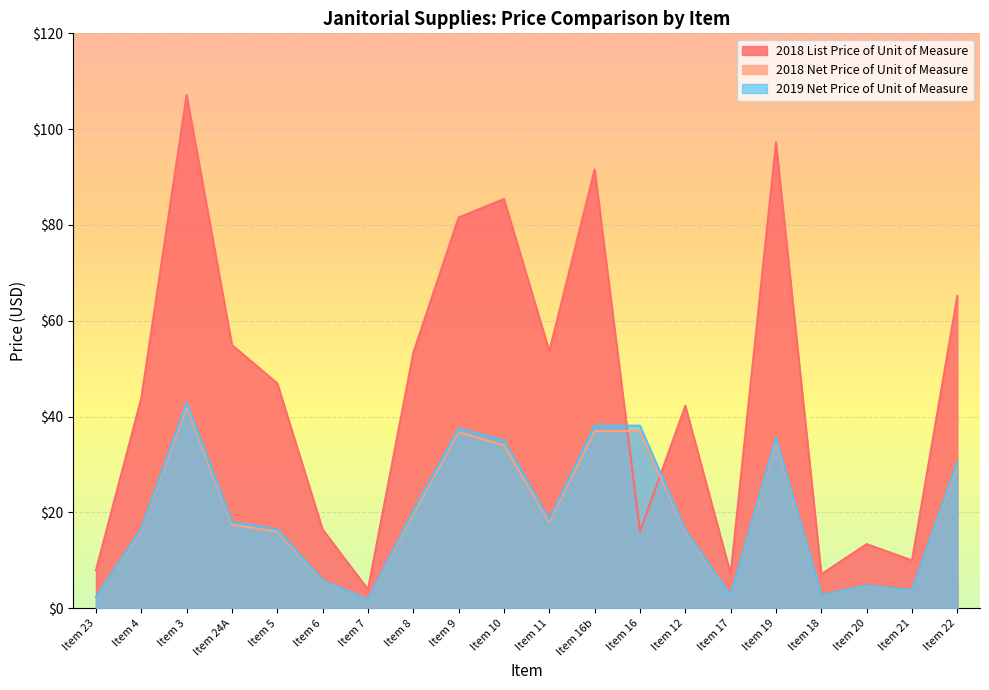

True or false: 2018 Net Price of Unit of Measure has more than 0 points higher than both neighbors.

True